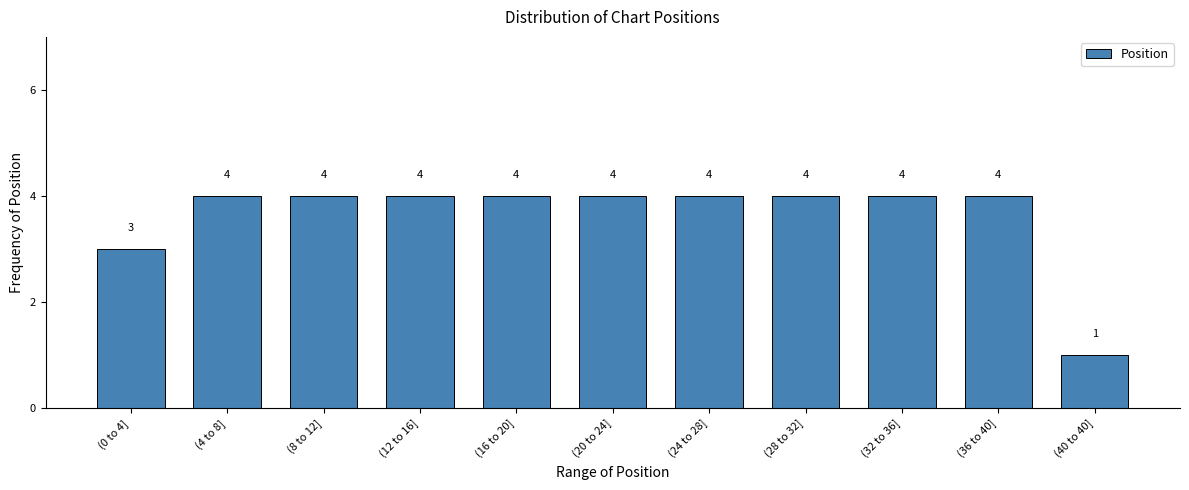

Reading left to right, list all the values displayed in this chart.

(0 to 4]=3	(4 to 8]=4	(8 to 12]=4	(12 to 16]=4	(16 to 20]=4	(20 to 24]=4	(24 to 28]=4	(28 to 32]=4	(32 to 36]=4	(36 to 40]=4	(40 to 40]=1